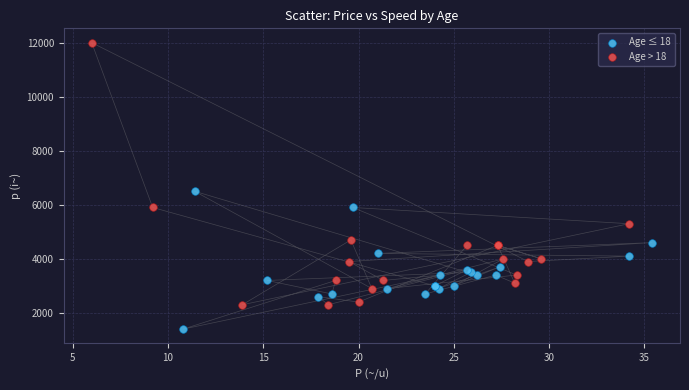

Which series has the largest Y range (max minus min)?

Age > 18